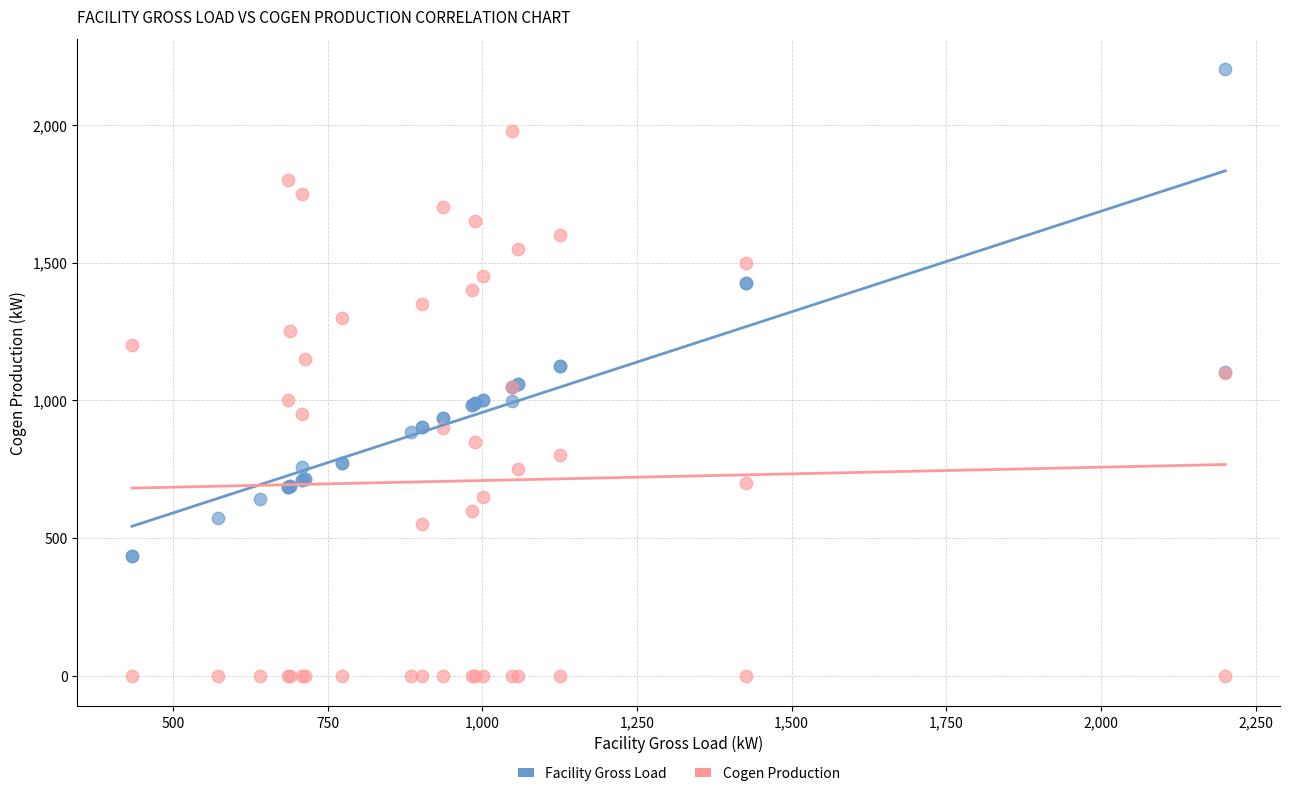

Which series has the largest Y range (max minus min)?

Cogen Production